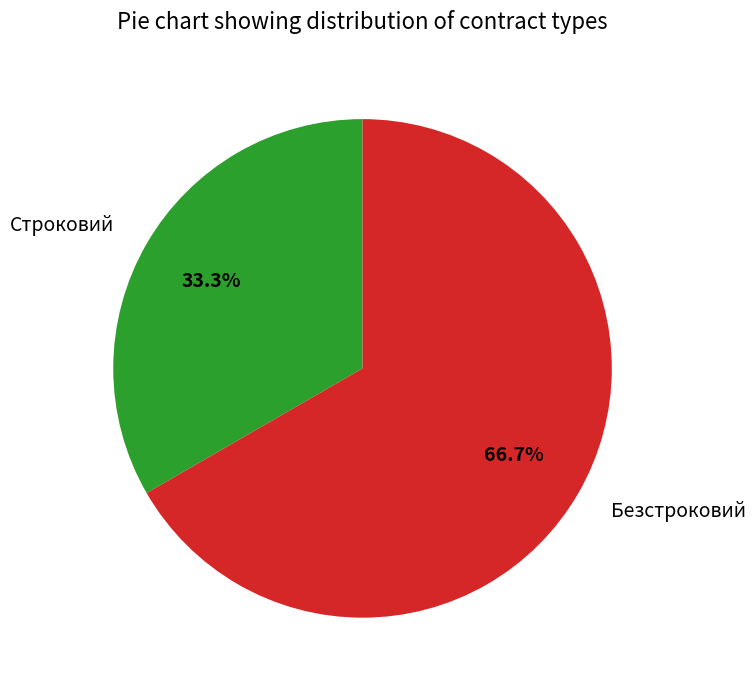

Which category accounts for the majority?

Безстроковий